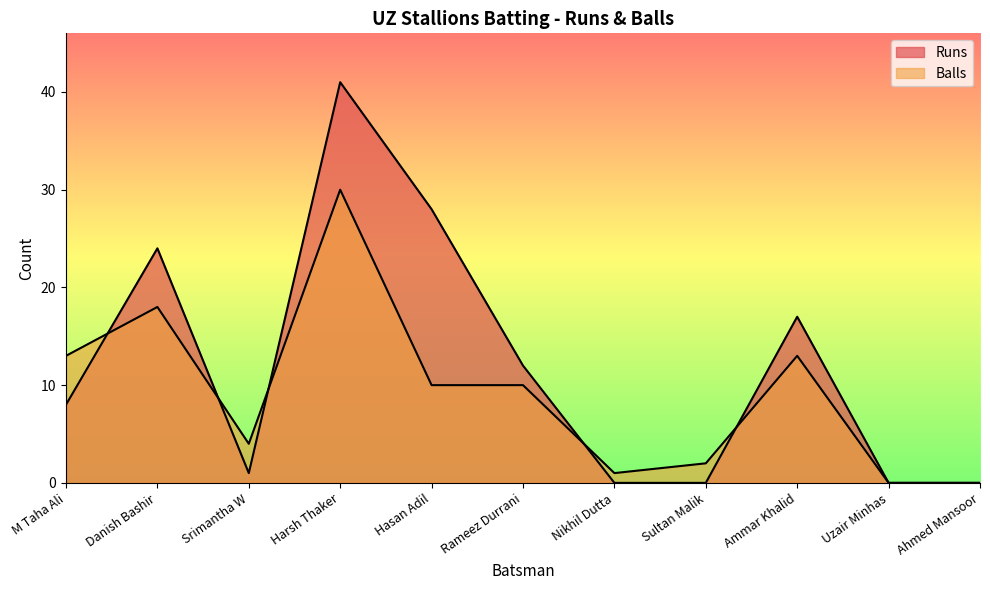

Which label corresponds to the smallest value in the chart?

Nikhil Dutta